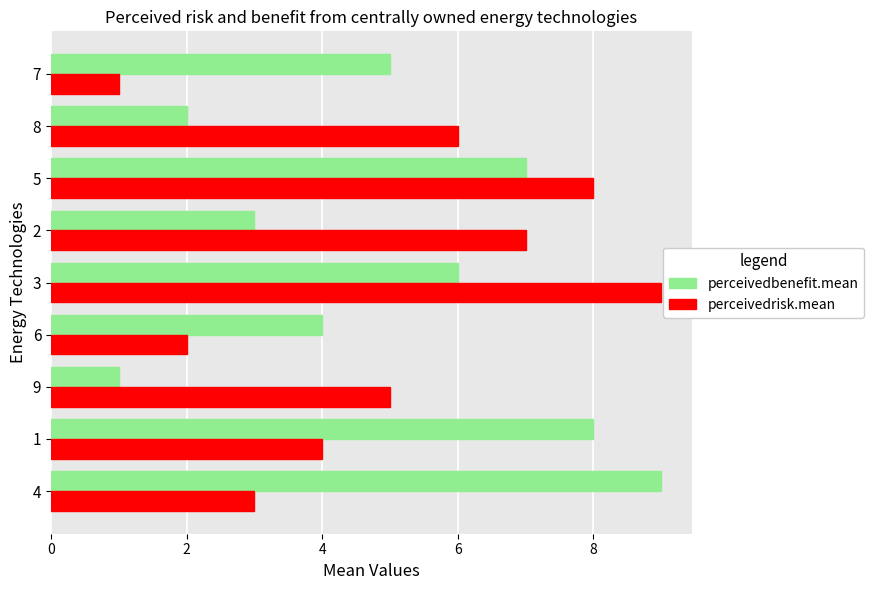

What is the greatest value displayed?

9